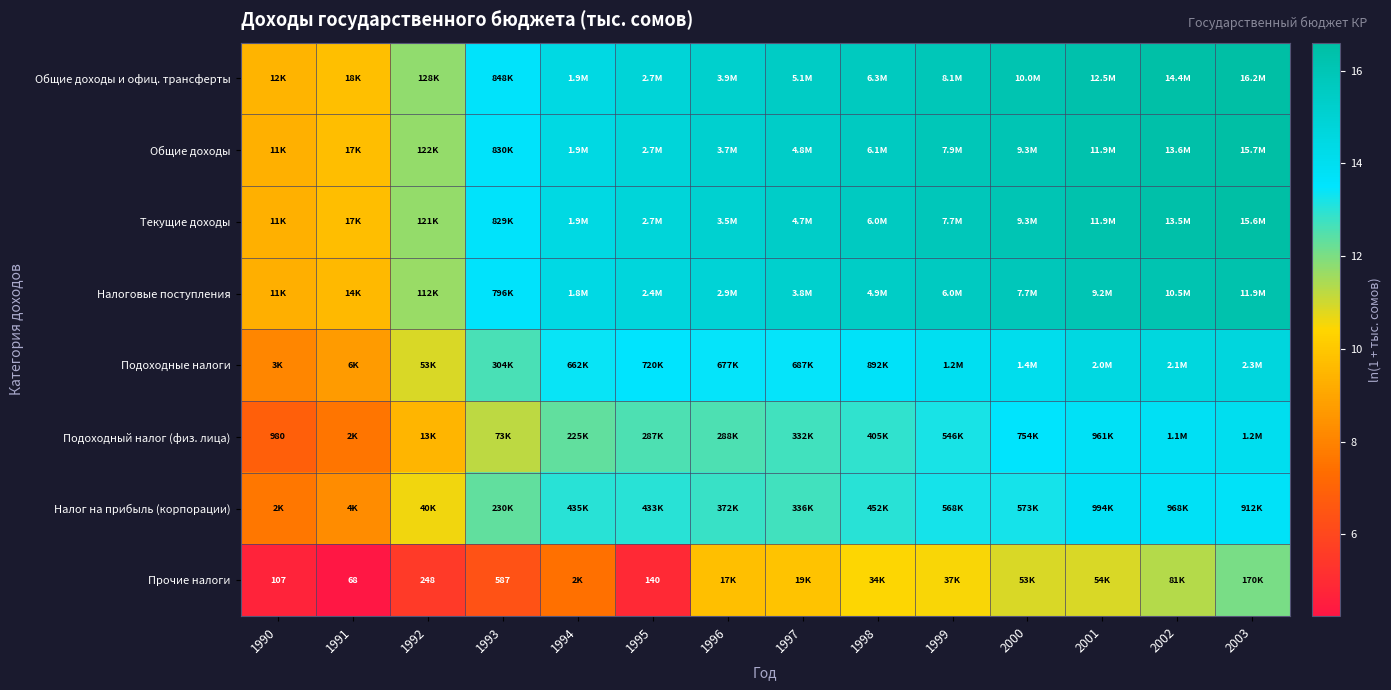

True or false: Прочие налоги has a value of 6.4 at 1993.

True